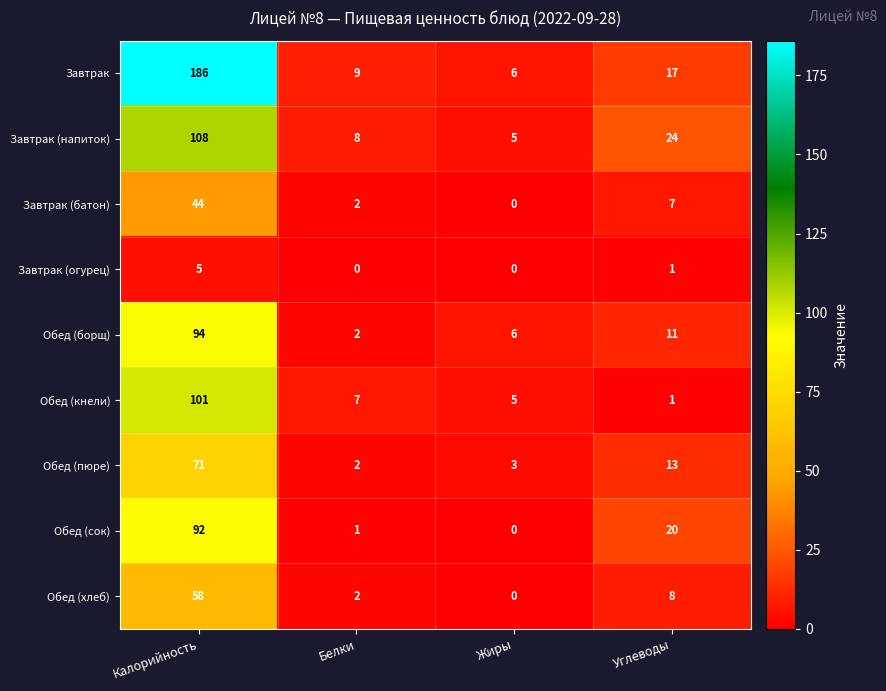

What is the difference between the maximum and minimum values in the Обед (хлеб) series?

58